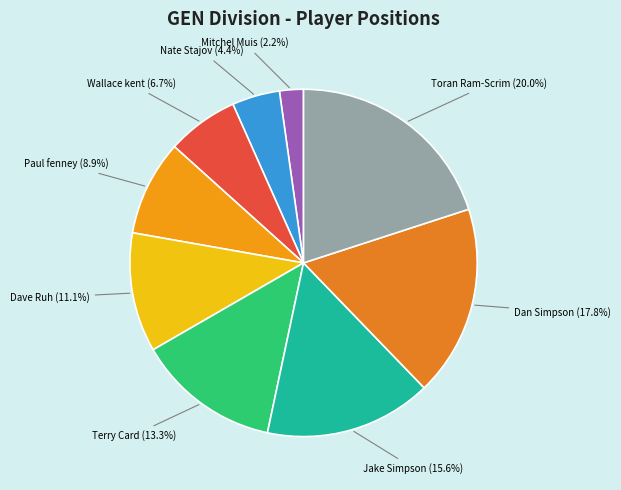

What is the smallest slice in the pie chart?

Mitchel Muis